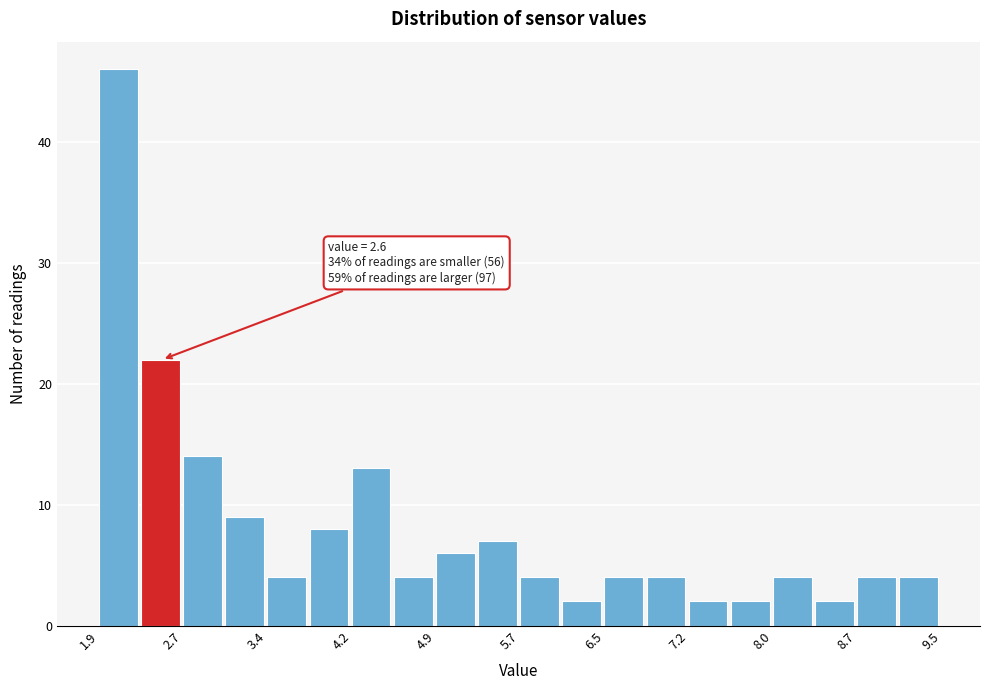

Read against the x-axis, roughly where is the centre of the tallest bar?

2.1